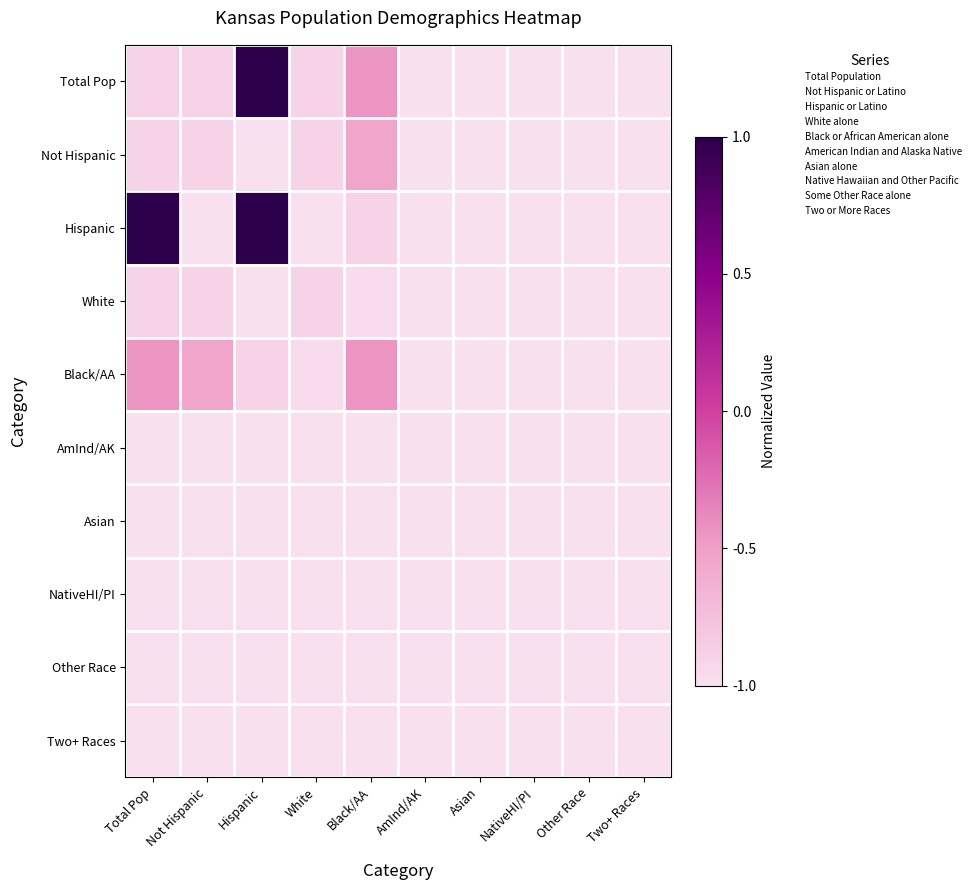

Which series has the widest spread of values?

Hispanic